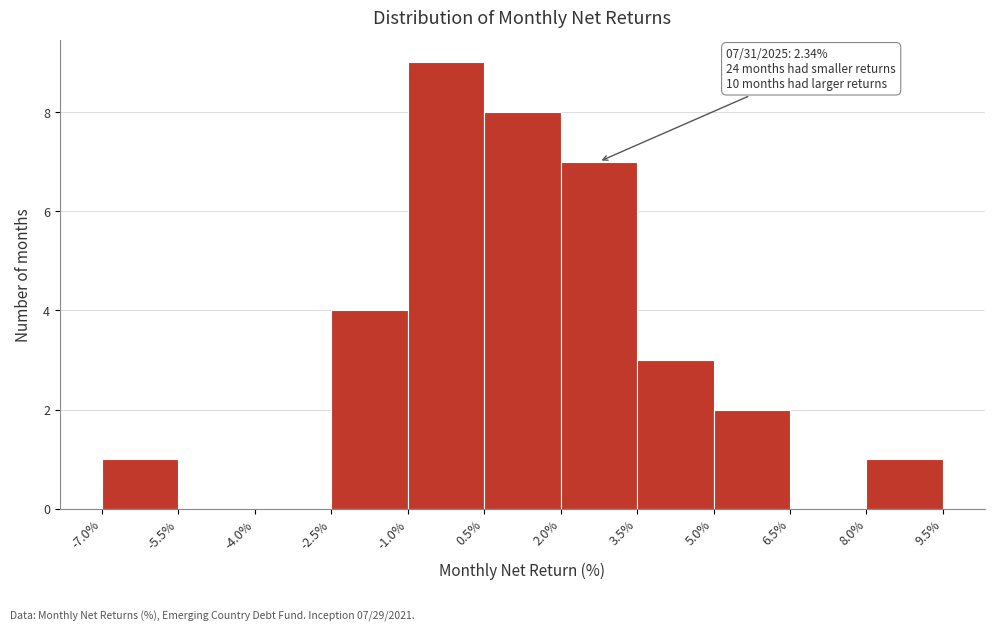

Over which range of the x-axis is the bar tallest?

-1.0% to 0.5%